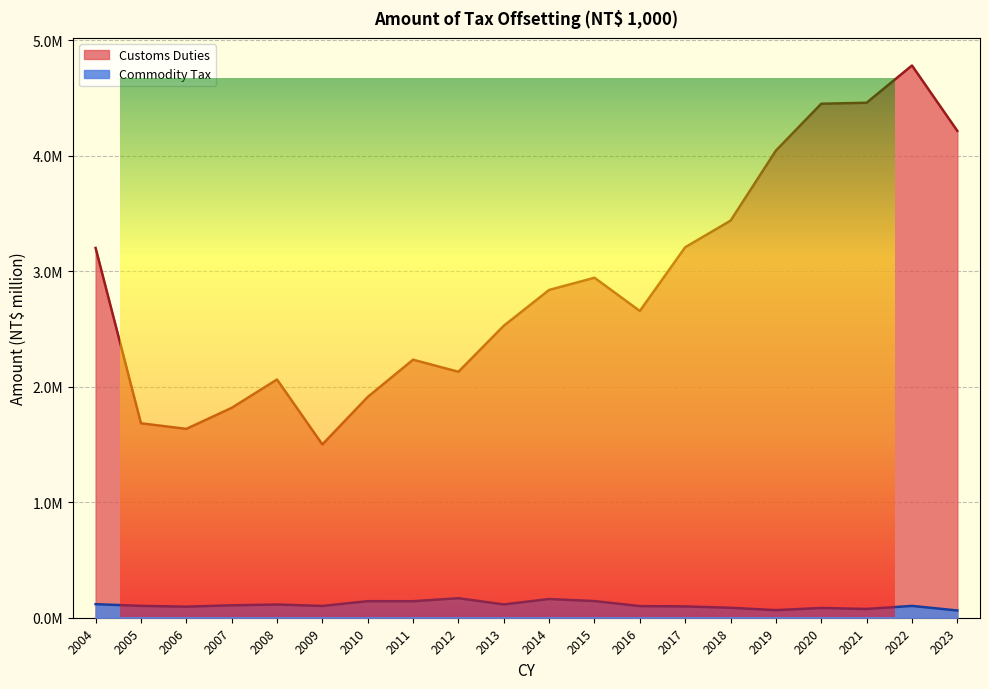

True or false: Commodity Tax has more than 1 points higher than both neighbors.

True